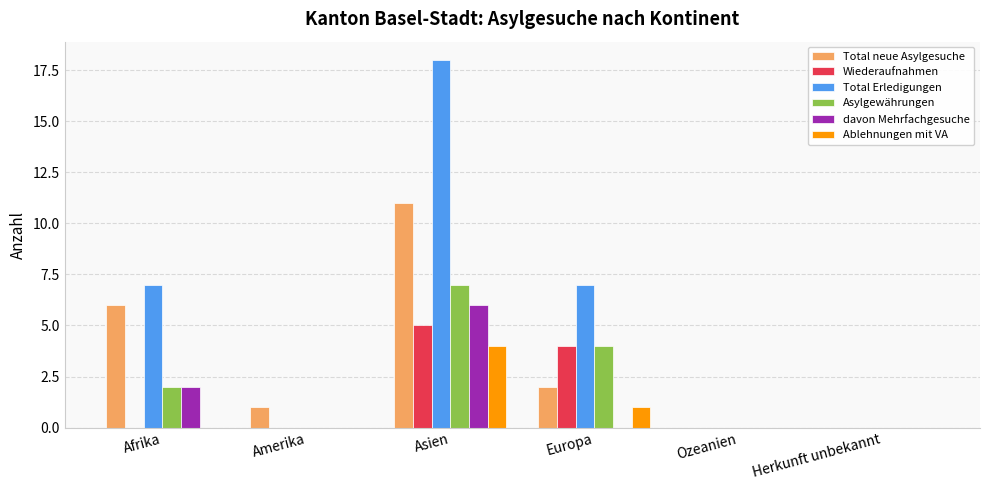

The Ablehnungen mit VA series shows -2 at Amerika. True or false?

False